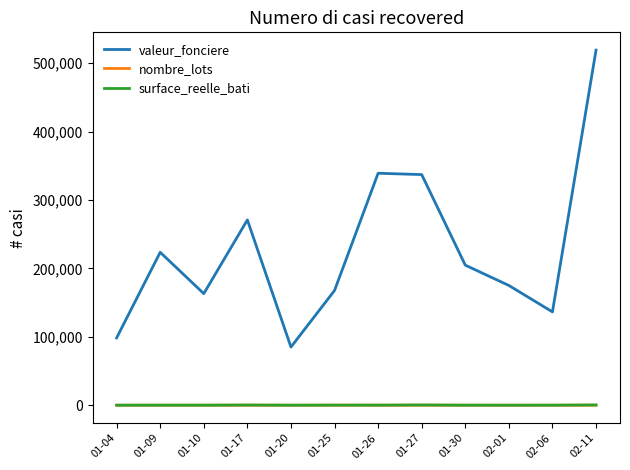

Which series has the largest total across all categories?

valeur_fonciere